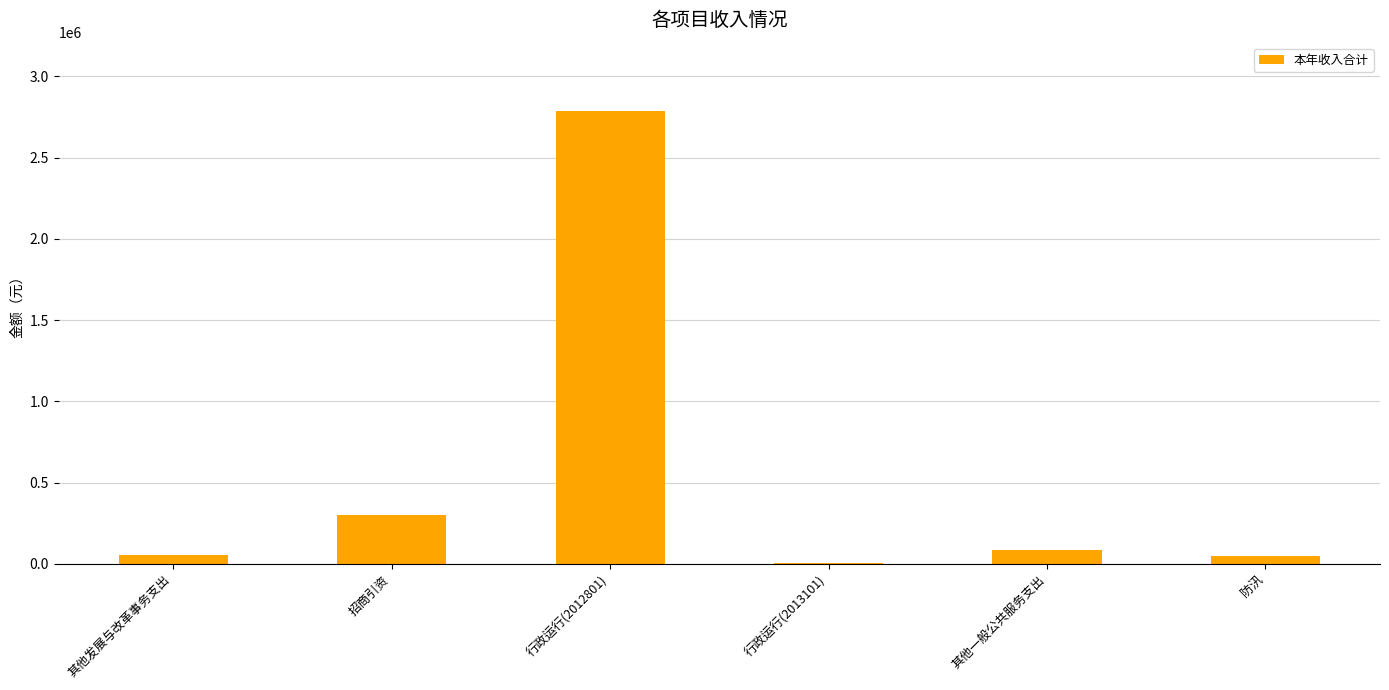

How many categories are shown in the chart?

6